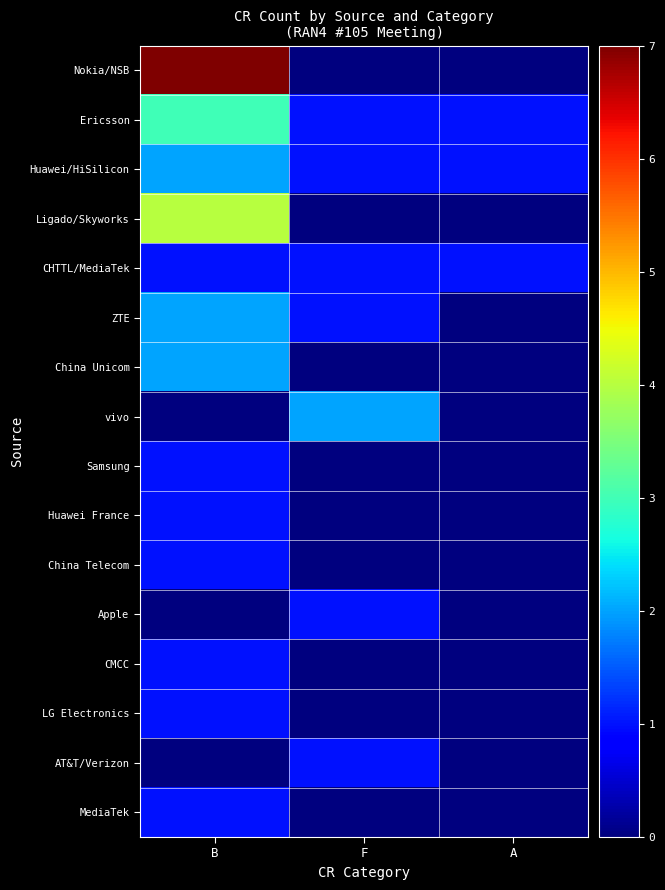

What is the difference between the highest and lowest values at B?

7